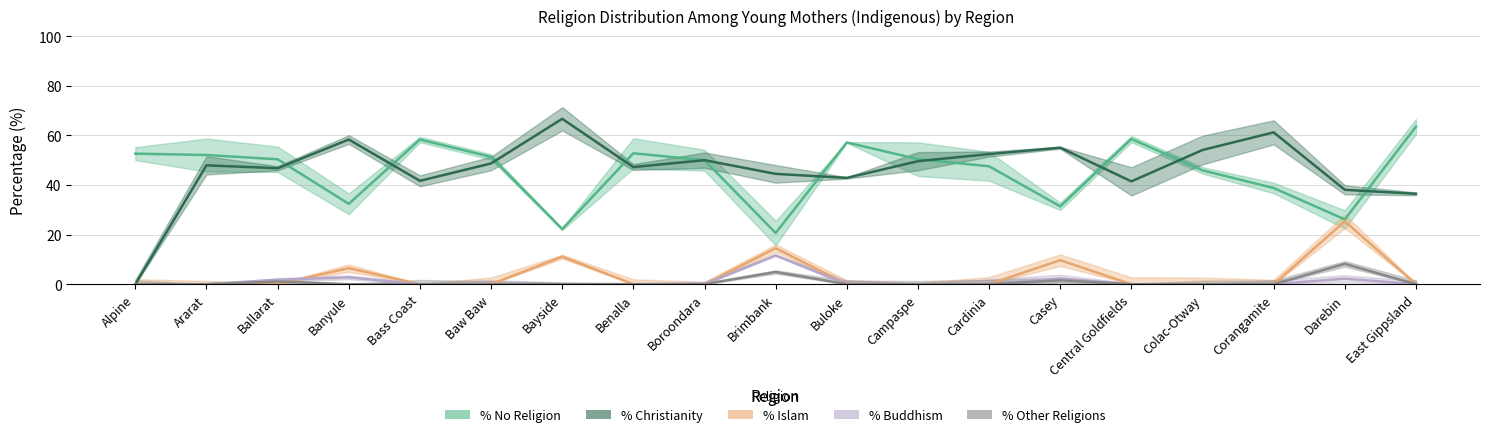

What is the difference between the % No Religion values at Brimbank and Banyule?

11.8